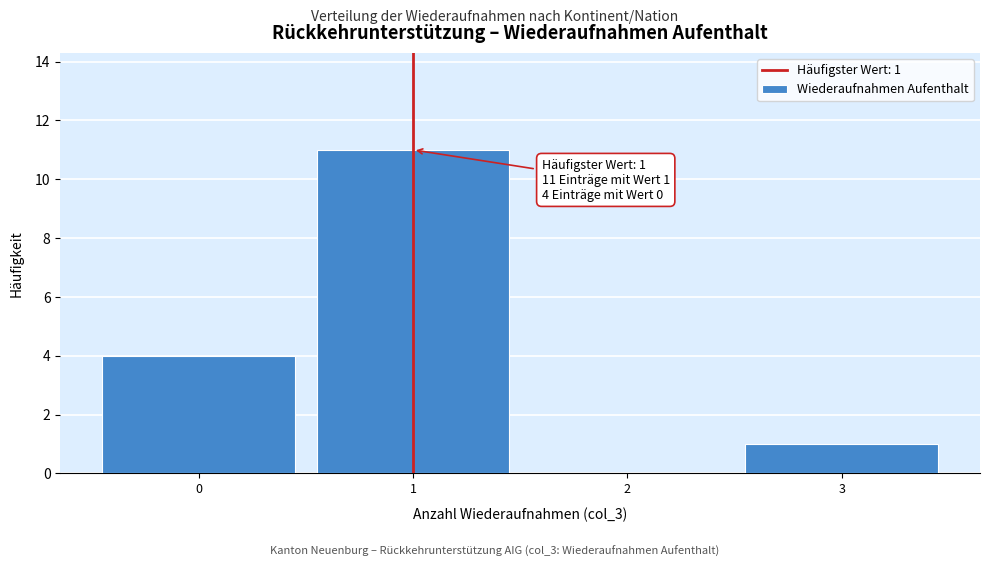

Over which range of the x-axis is the bar tallest?

0.5 to 1.5